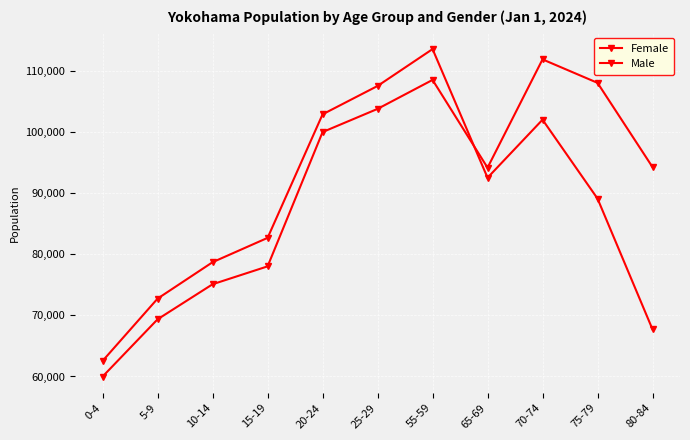

The Female series shows 69358 at 5-9. True or false?

True